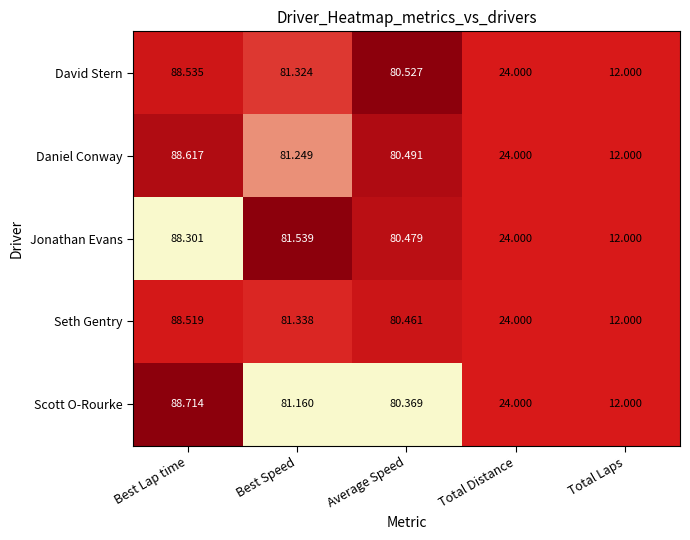

What is the difference between the highest and lowest values at Best Lap time?

0.4